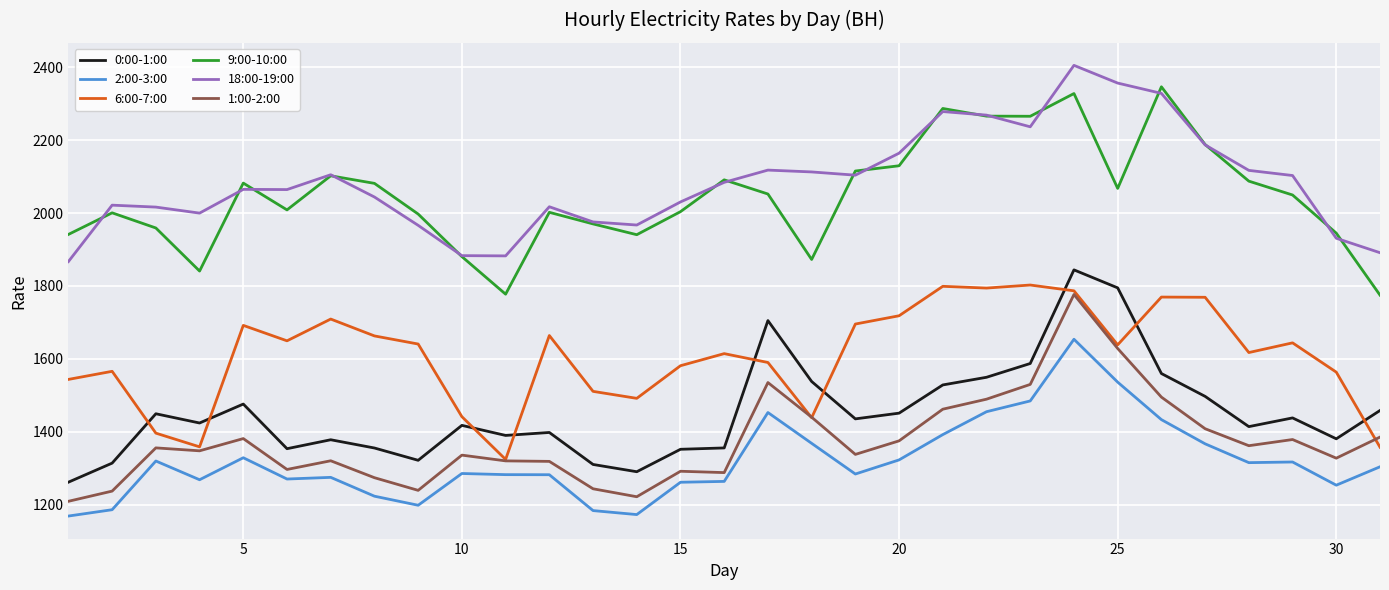

What is the minimum value shown in the chart?

1169.1